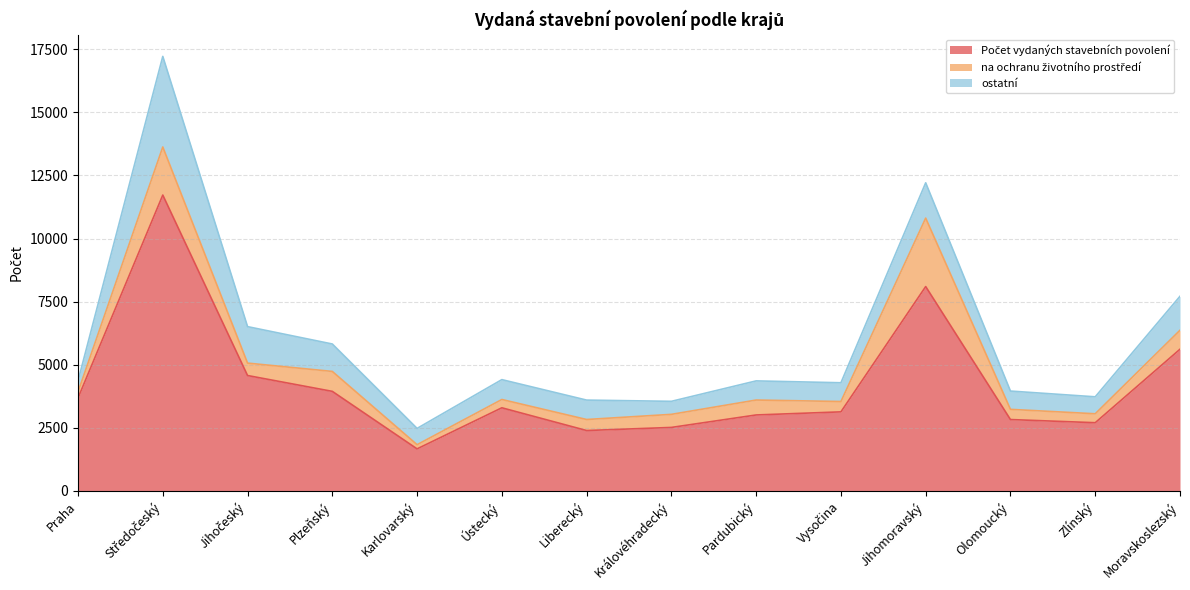

Reading right to left, transcribe all the data shown in this chart.

Počet vydaných stavebních povolení: Moravskoslezský=5614	Zlínský=2702	Olomoucký=2827	Jihomoravský=8097	Vysočina=3132	Pardubický=3009	Královéhradecký=2515	Liberecký=2392	Ústecký=3293	Karlovarský=1665	Plzeňský=3944	Jihočeský=4572	Středočeský=11723	Praha=3681
na ochranu životního prostředí: Moravskoslezský=752	Zlínský=354	Olomoucký=404	Jihomoravský=2712	Vysočina=410	Pardubický=591	Královéhradecký=518	Liberecký=437	Ústecký=329	Karlovarský=166	Plzeňský=790	Jihočeský=492	Středočeský=1905	Praha=239
ostatní: Moravskoslezský=1346	Zlínský=672	Olomoucký=725	Jihomoravský=1400	Vysočina=743	Pardubický=759	Královéhradecký=516	Liberecký=769	Ústecký=787	Karlovarský=645	Plzeňský=1087	Jihočeský=1445	Středočeský=3590	Praha=441